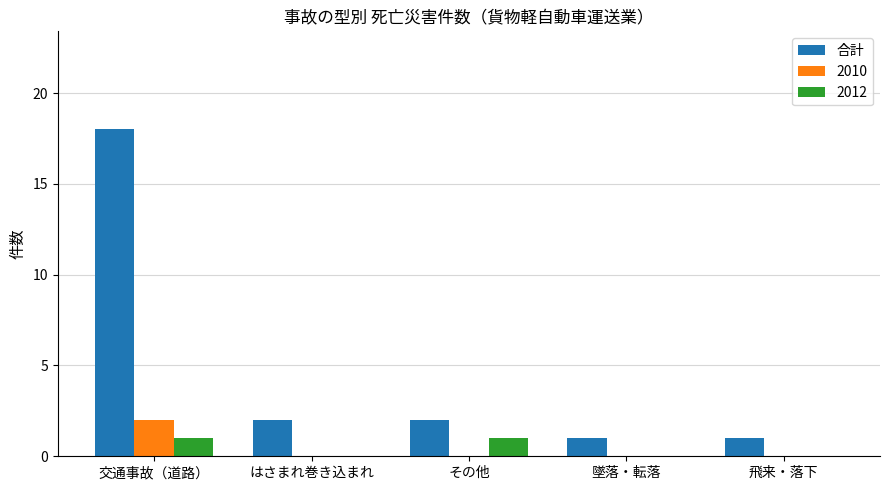

True or false: 2010 has a value of 0 at はさまれ巻き込まれ.

True